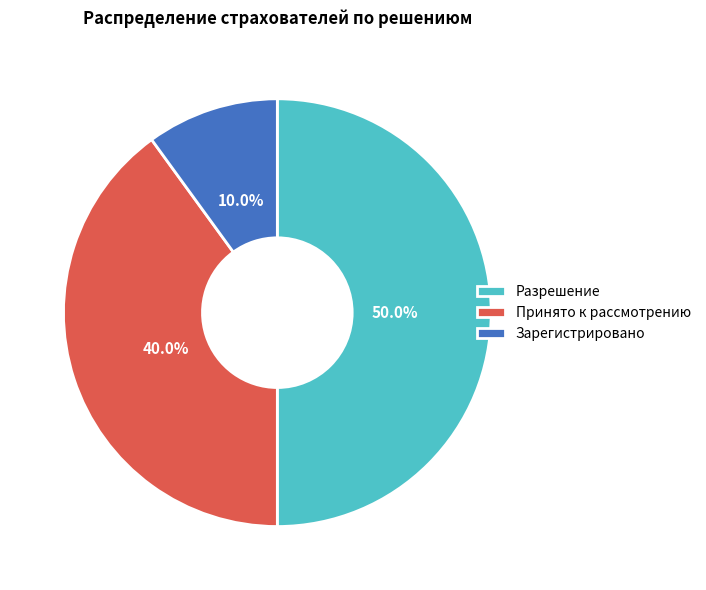

What percentage is the Принято к рассмотрению slice, to the nearest percent?

40%